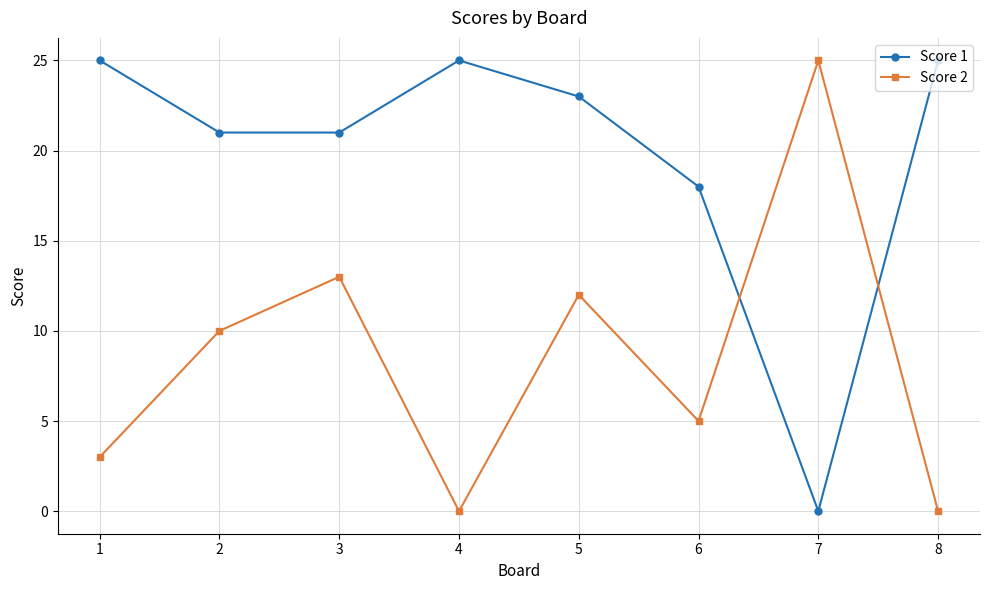

Where is the first local maximum for Score 1?

4